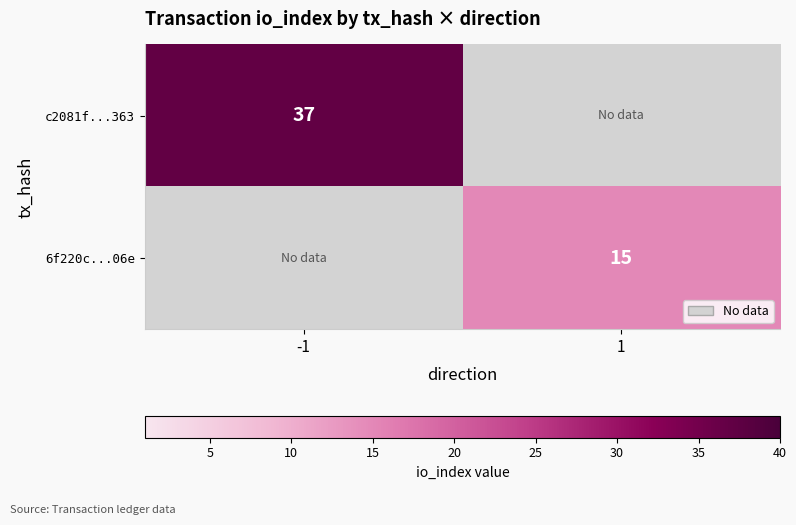

At how many categories does at least one series exceed 11?

2